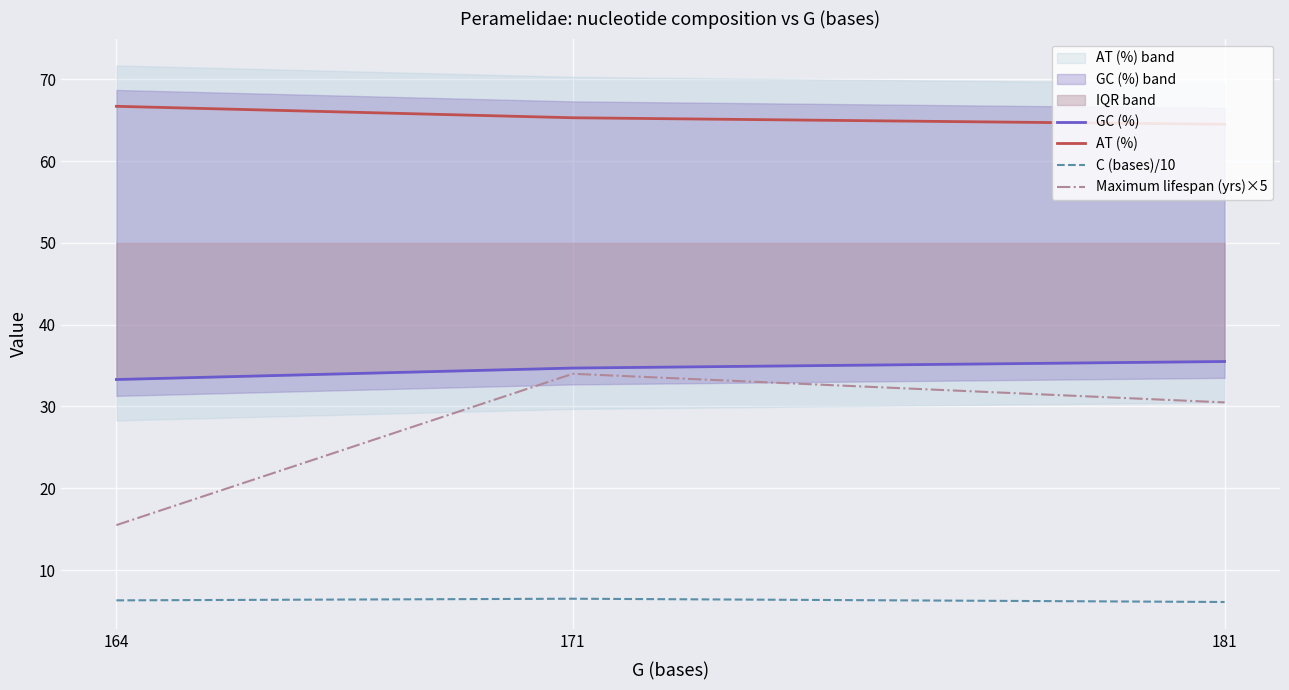

What is the sum of all GC (%) values?

103.5